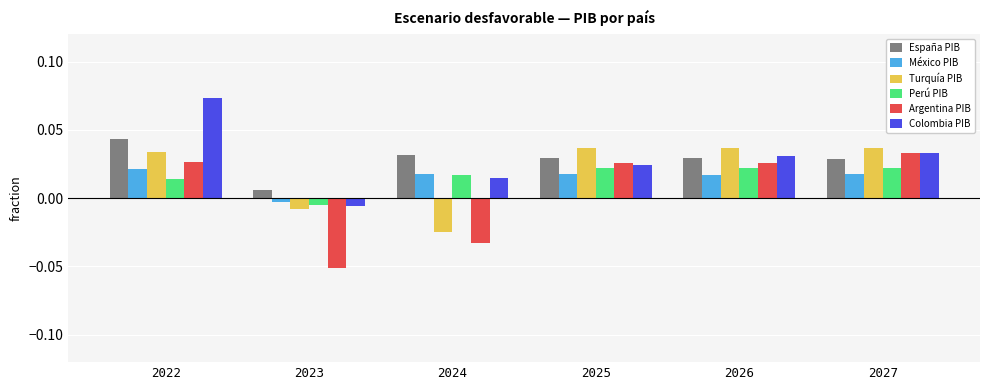

Count the Turquía PIB values in the range 0 to 1.

4